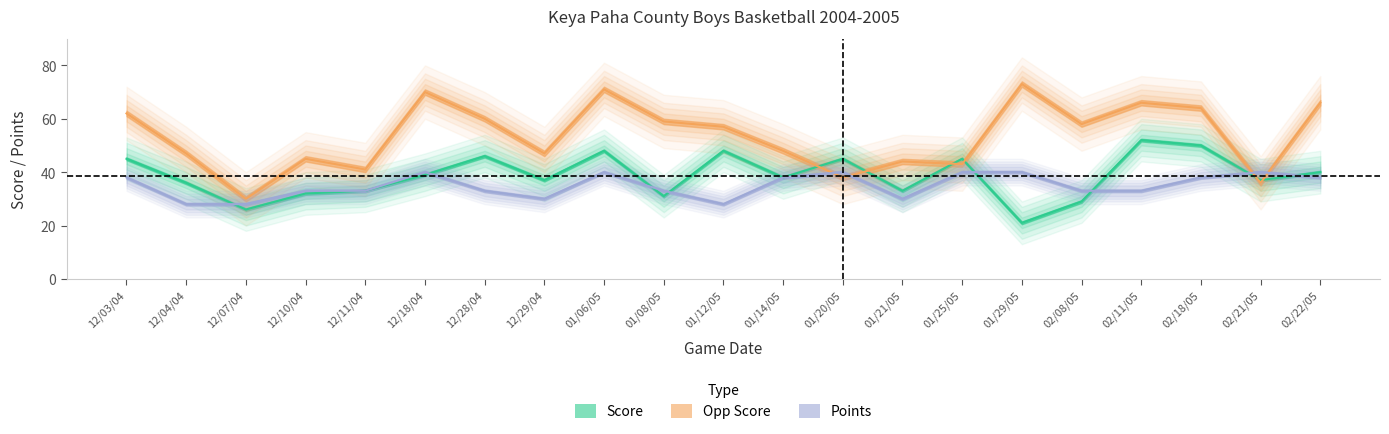

True or false: opp_score and points intersect in this chart.

True